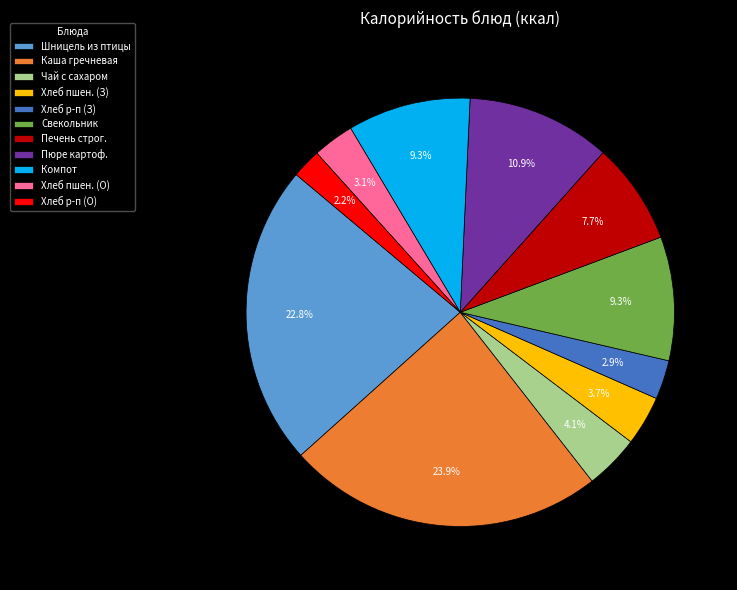

Which slice is the largest?

Каша гречневая